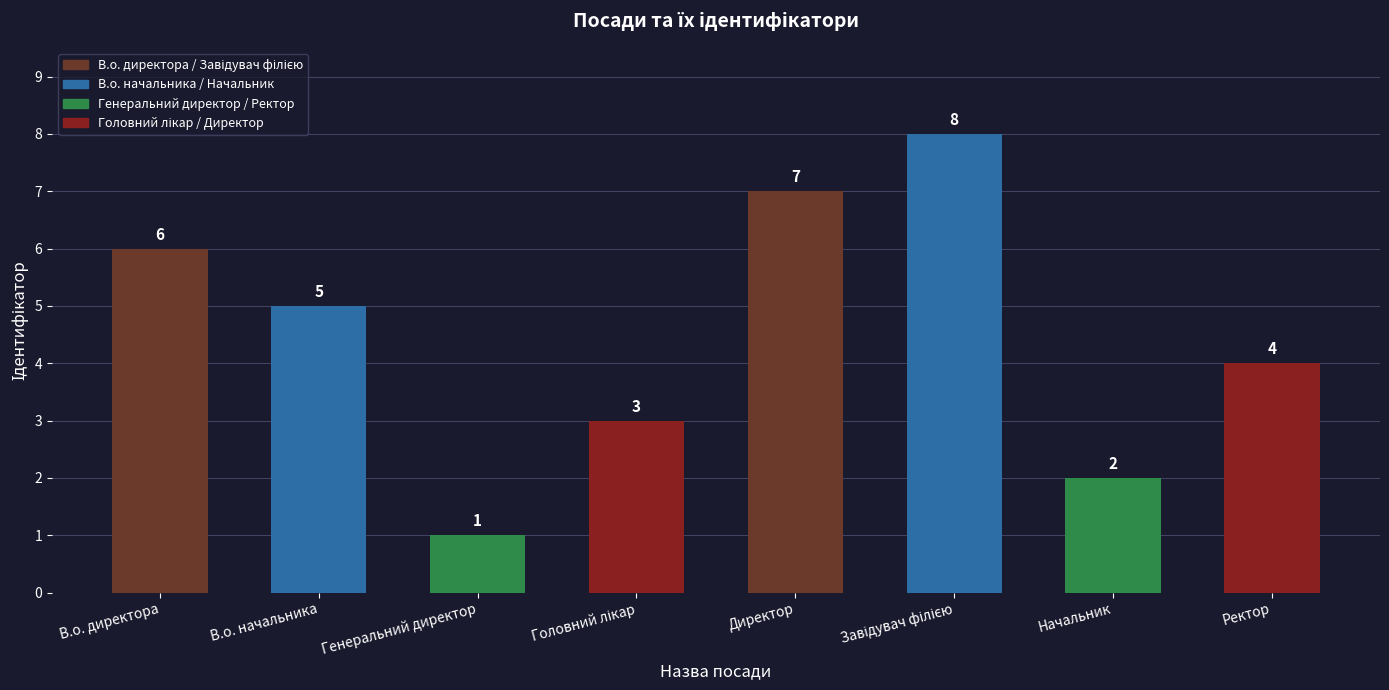

What is the difference between the values at Генеральний директор and Директор?

6